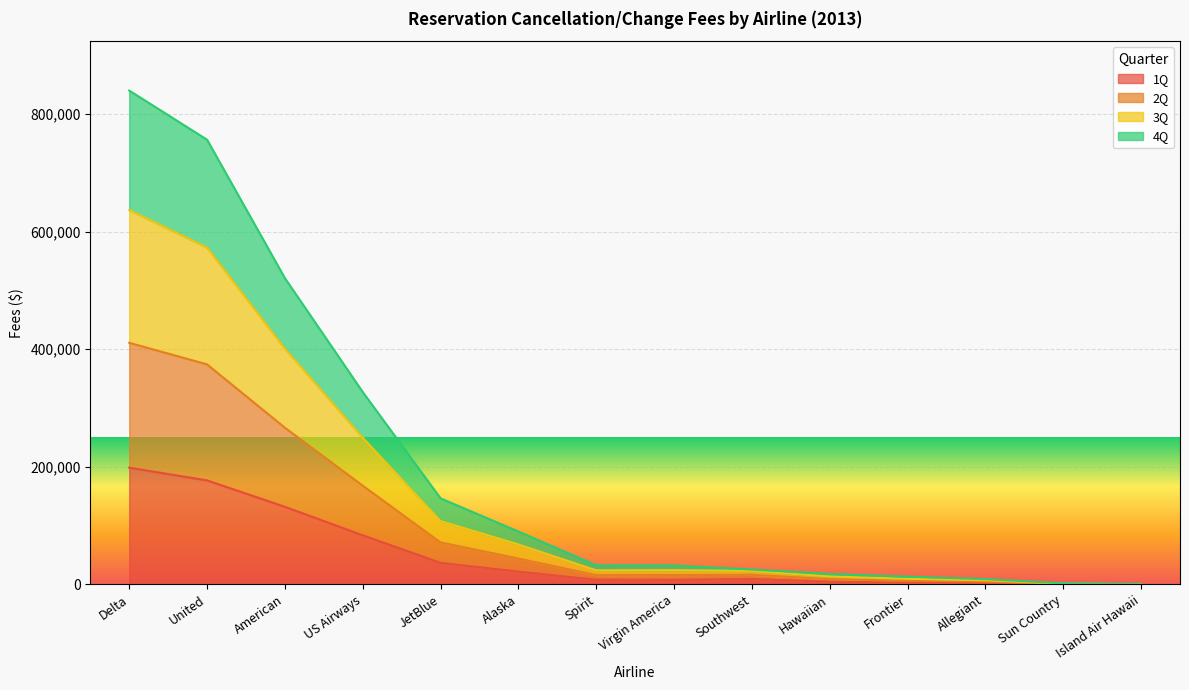

How many lines are shown in the chart?

4